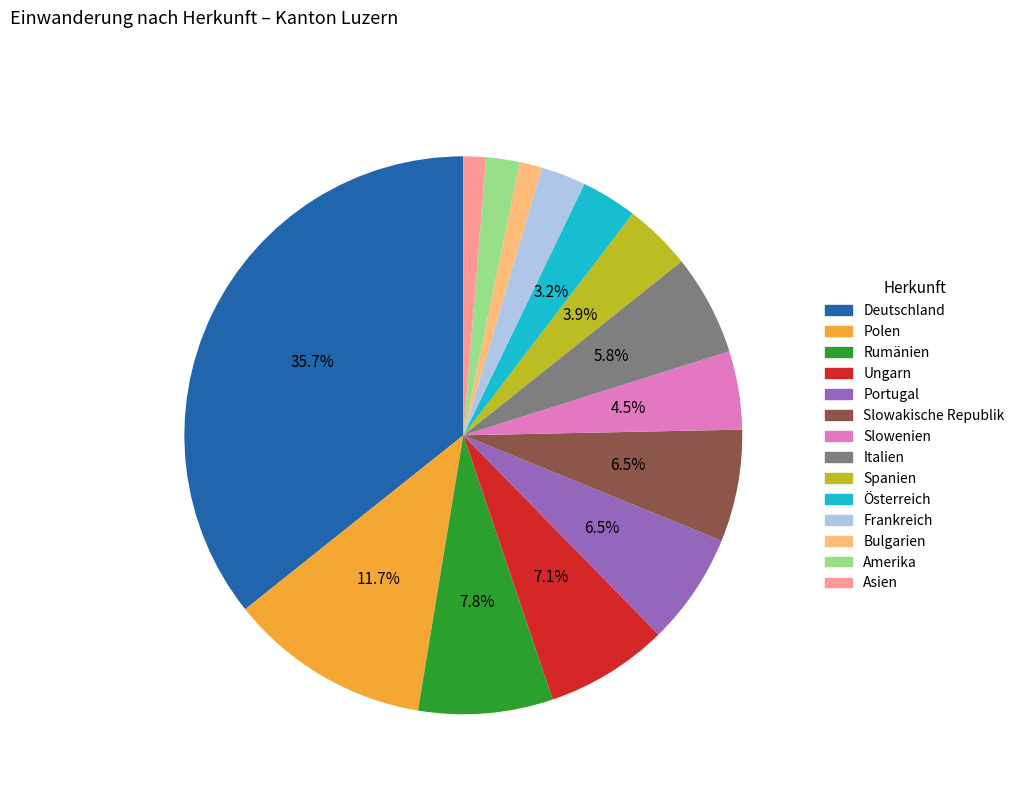

How many segments does this pie chart have?

14